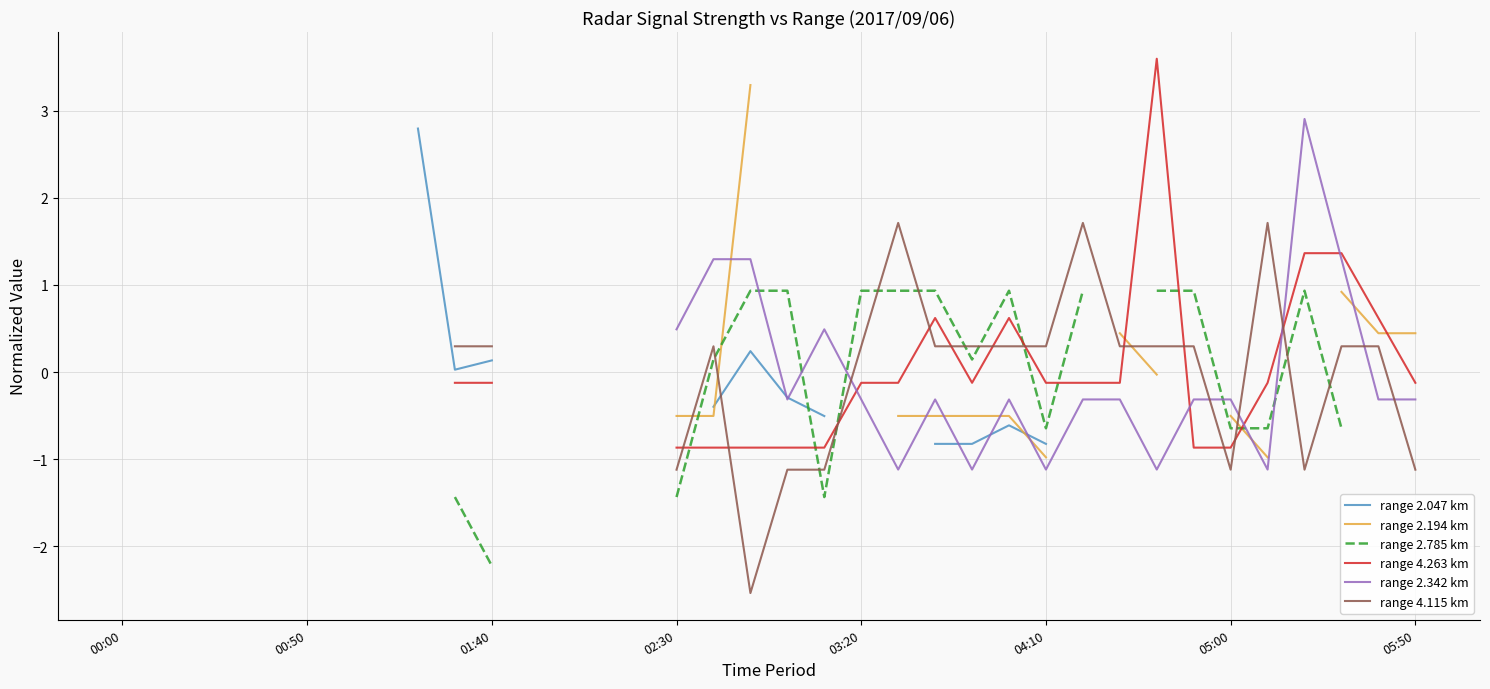

What is the greatest value displayed?

3.6